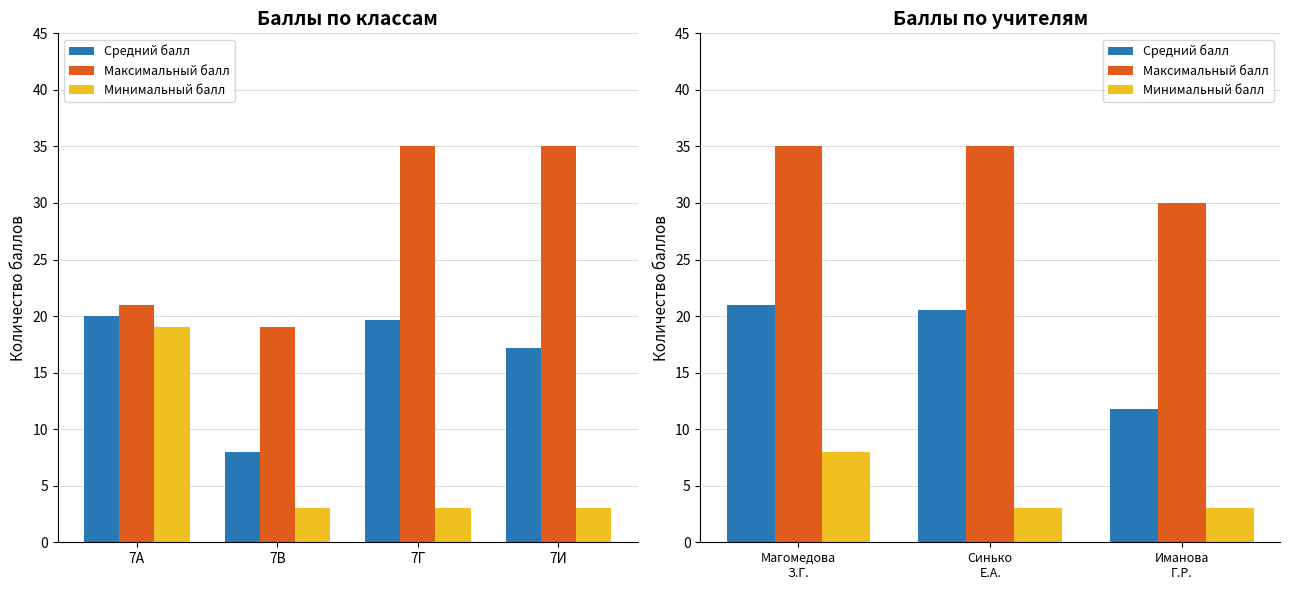

Rank the series by their maximum value, from lowest to highest.

Минимальный балл, Средний балл, Максимальный балл